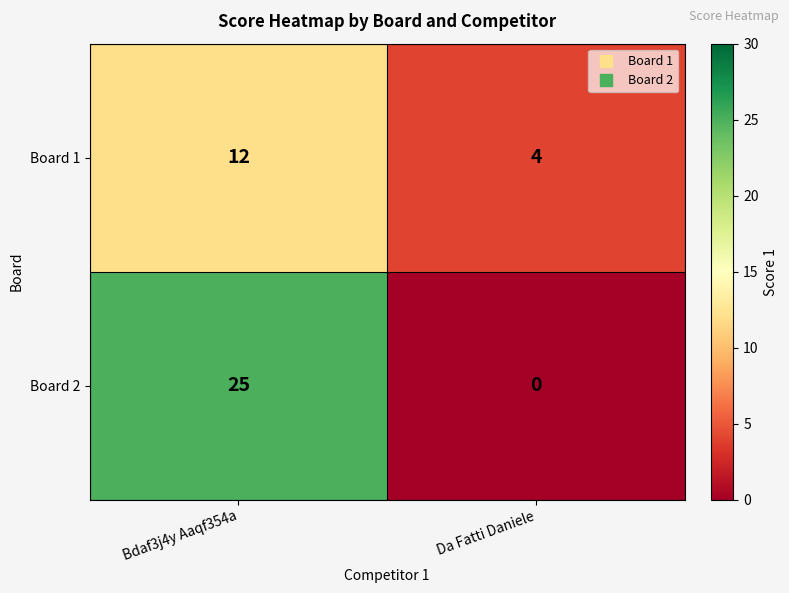

List the series in order of their overall mean, lowest first.

Board 1, Board 2